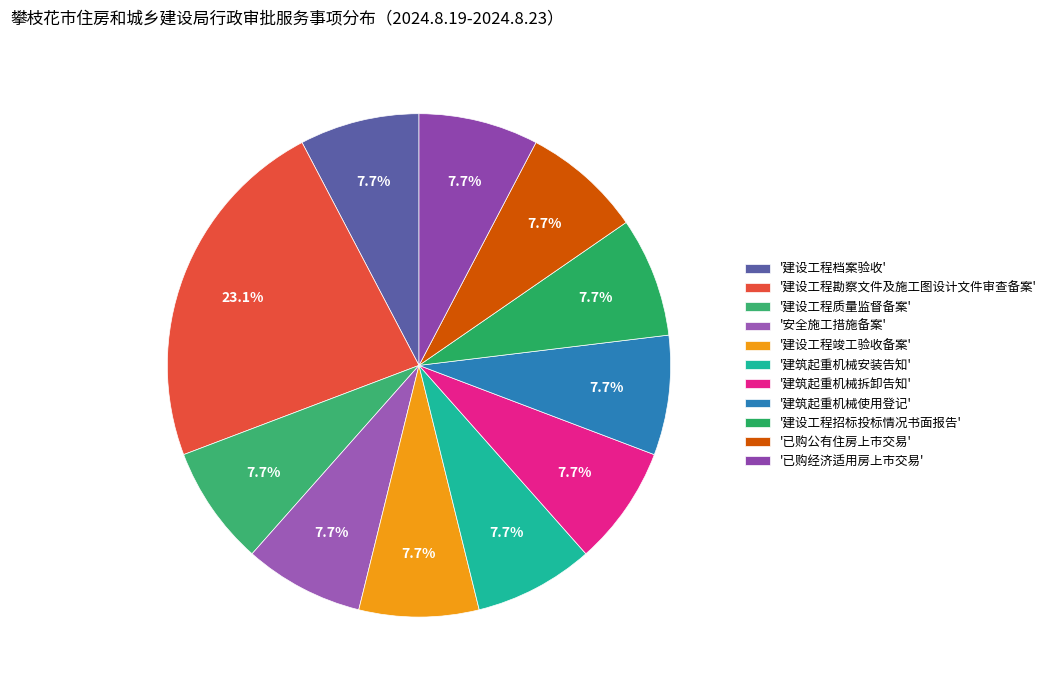

Which slice is the largest?

'建设工程勘察文件及施工图设计文件审查备案'